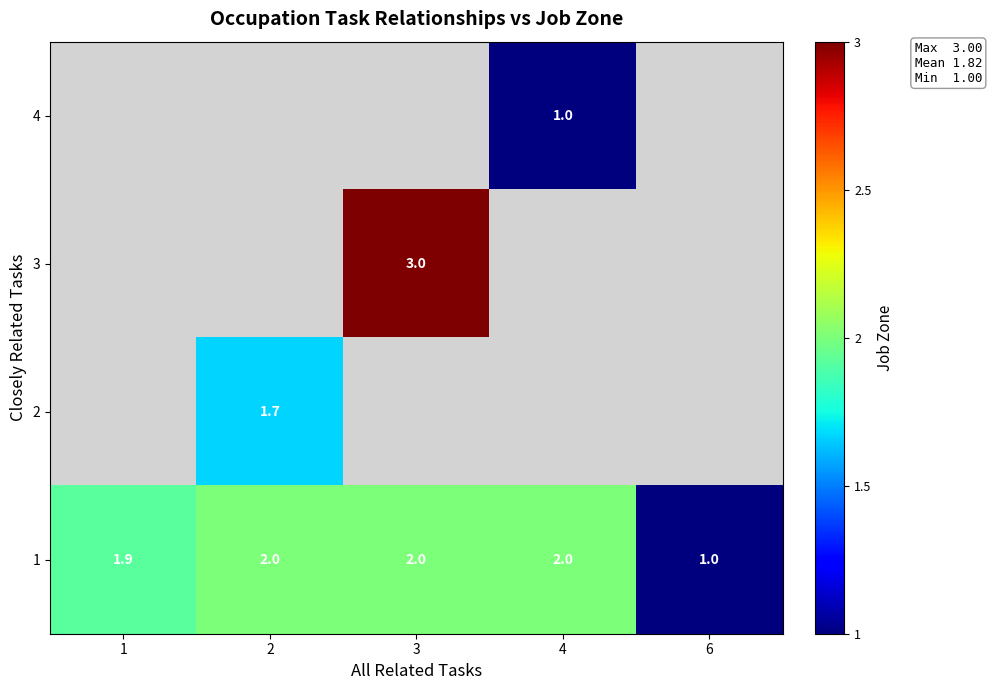

What is the difference between the maximum and minimum values in the 1 series?

1.0